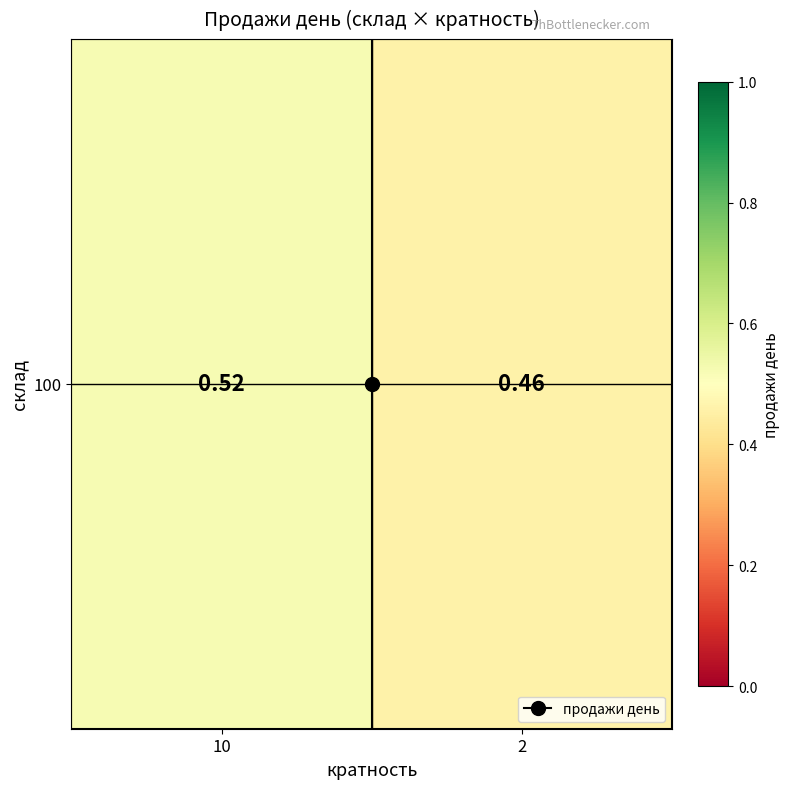

Which category has the highest value across all series?

10